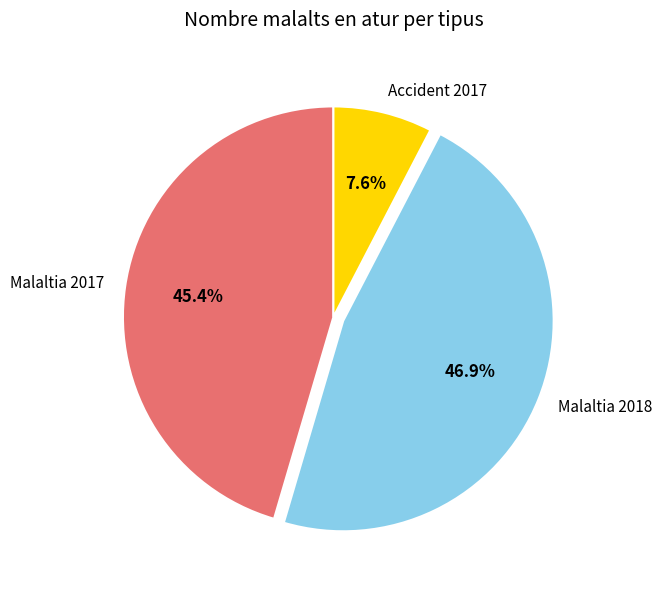

Which slice is the smallest?

Accident 2017